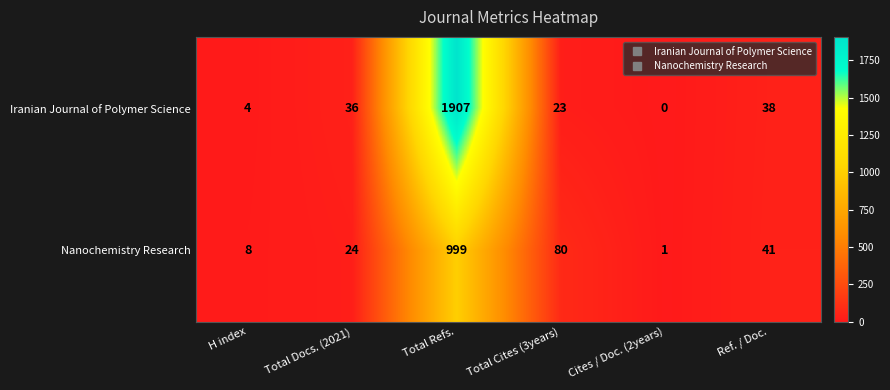

List the labels in order of Iranian Journal of Polymer Science value, largest first.

Total Refs., Ref. / Doc., Total Docs. (2021), Total Cites (3years), H index, Cites / Doc. (2years)